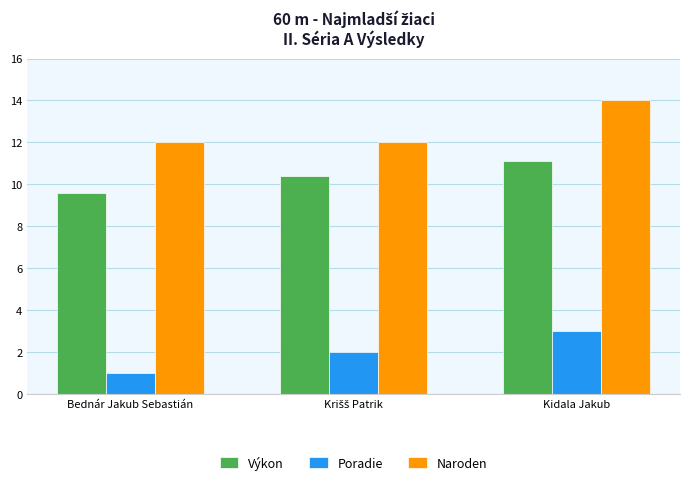

How many bars are there in each group?

3